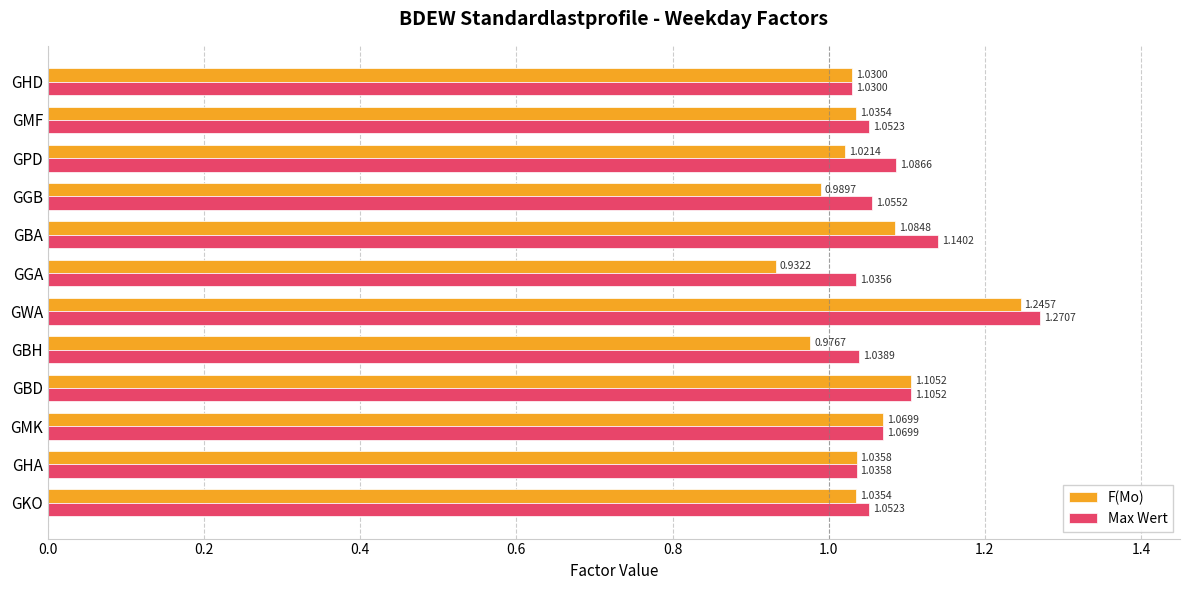

What are all the series names shown in the legend?

F(Mo), Max Wert